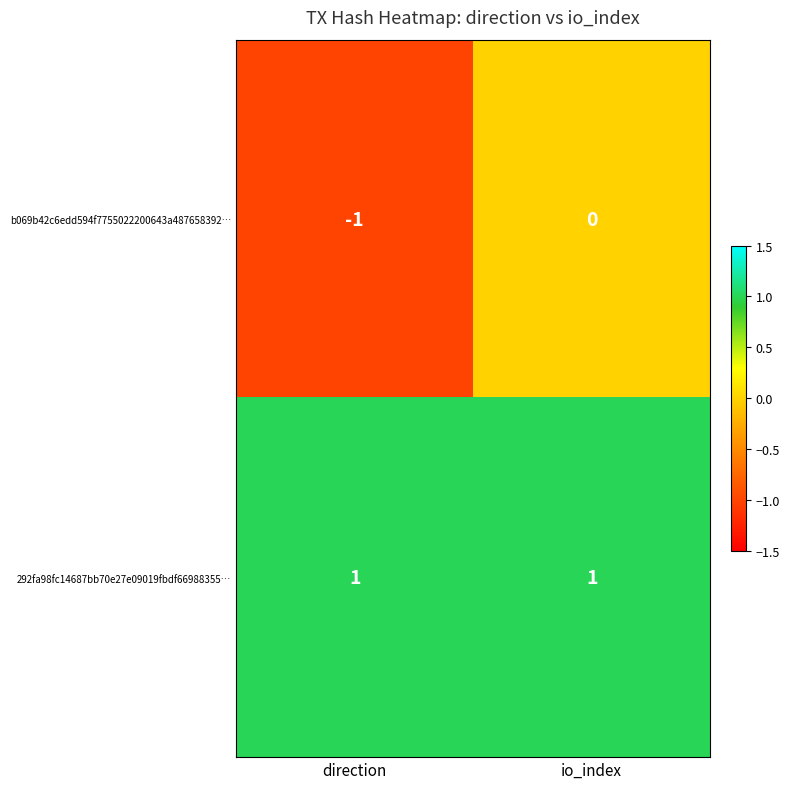

At direction, list the series in order from smallest to largest.

b069b42c6edd594f7755022200643a487658392…, 292fa98fc14687bb70e27e09019fbdf66988355…